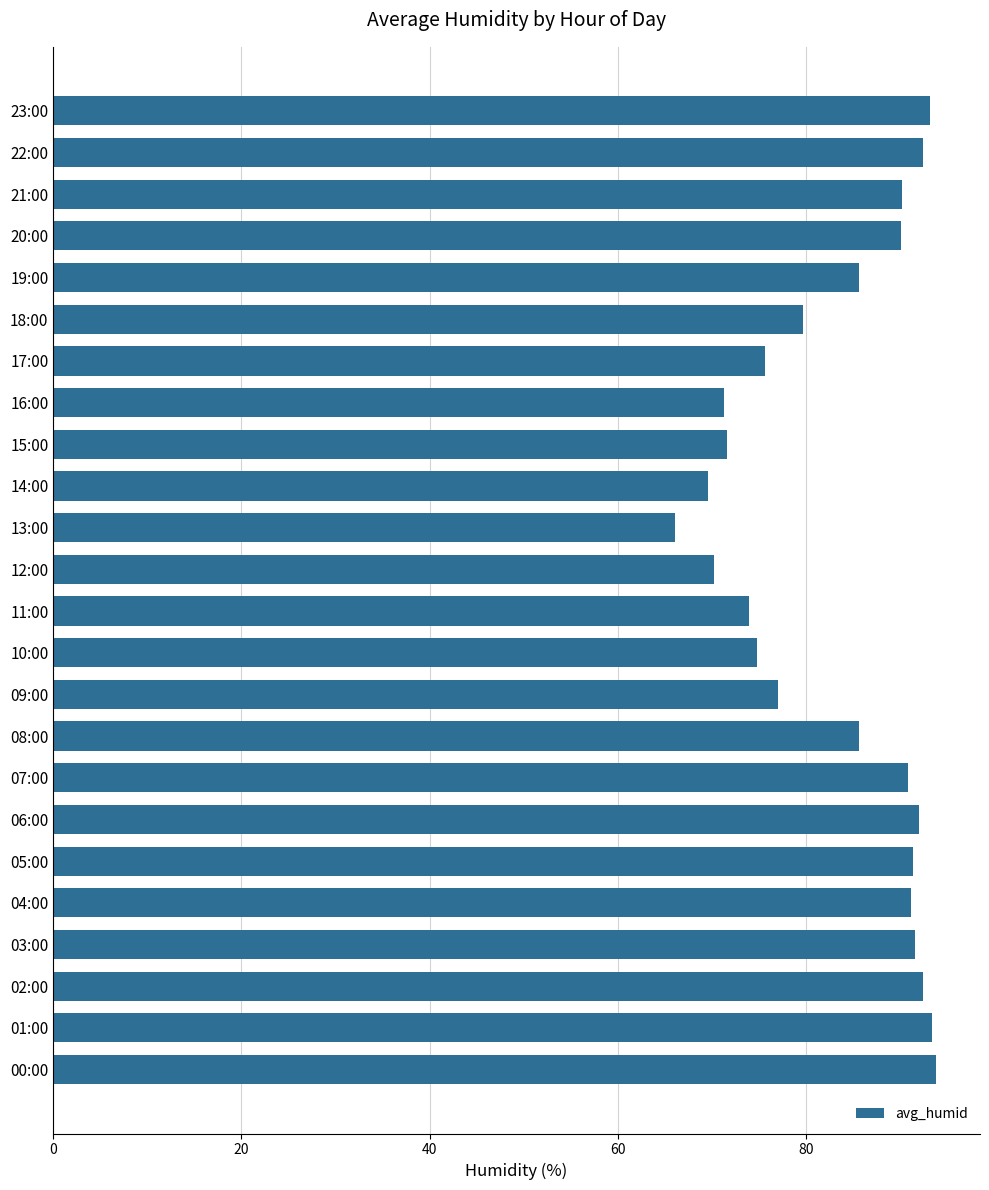

At which label is the value closest to 79?

18:00